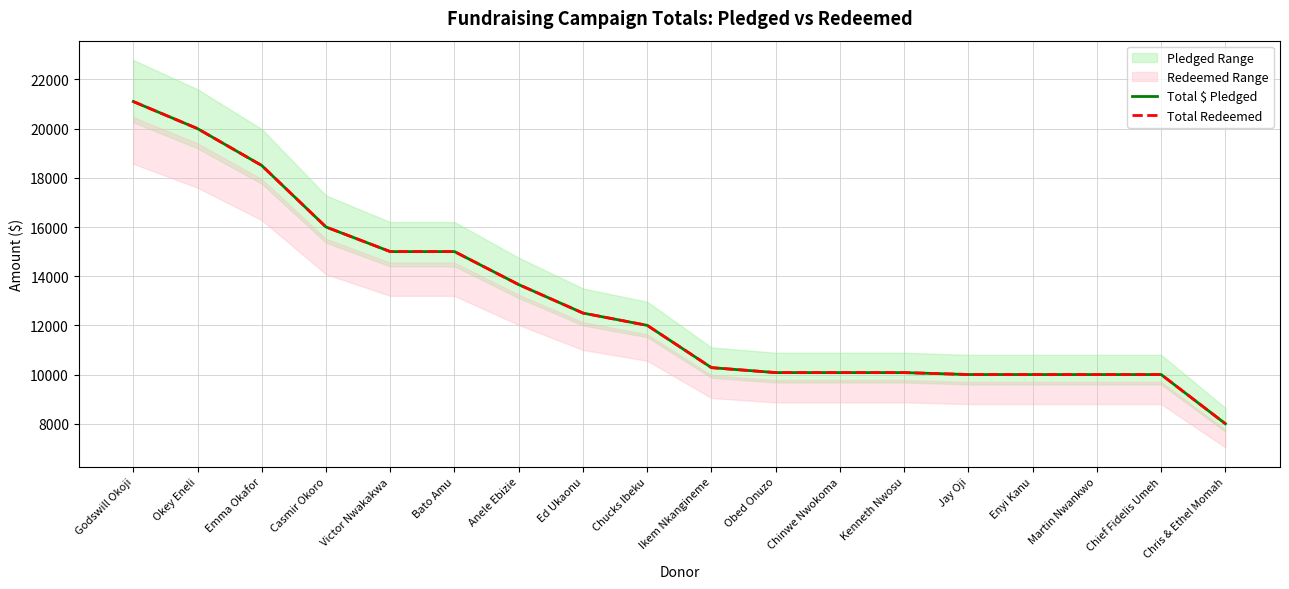

How many values in the Total $ Pledged series exceed 12000?

8